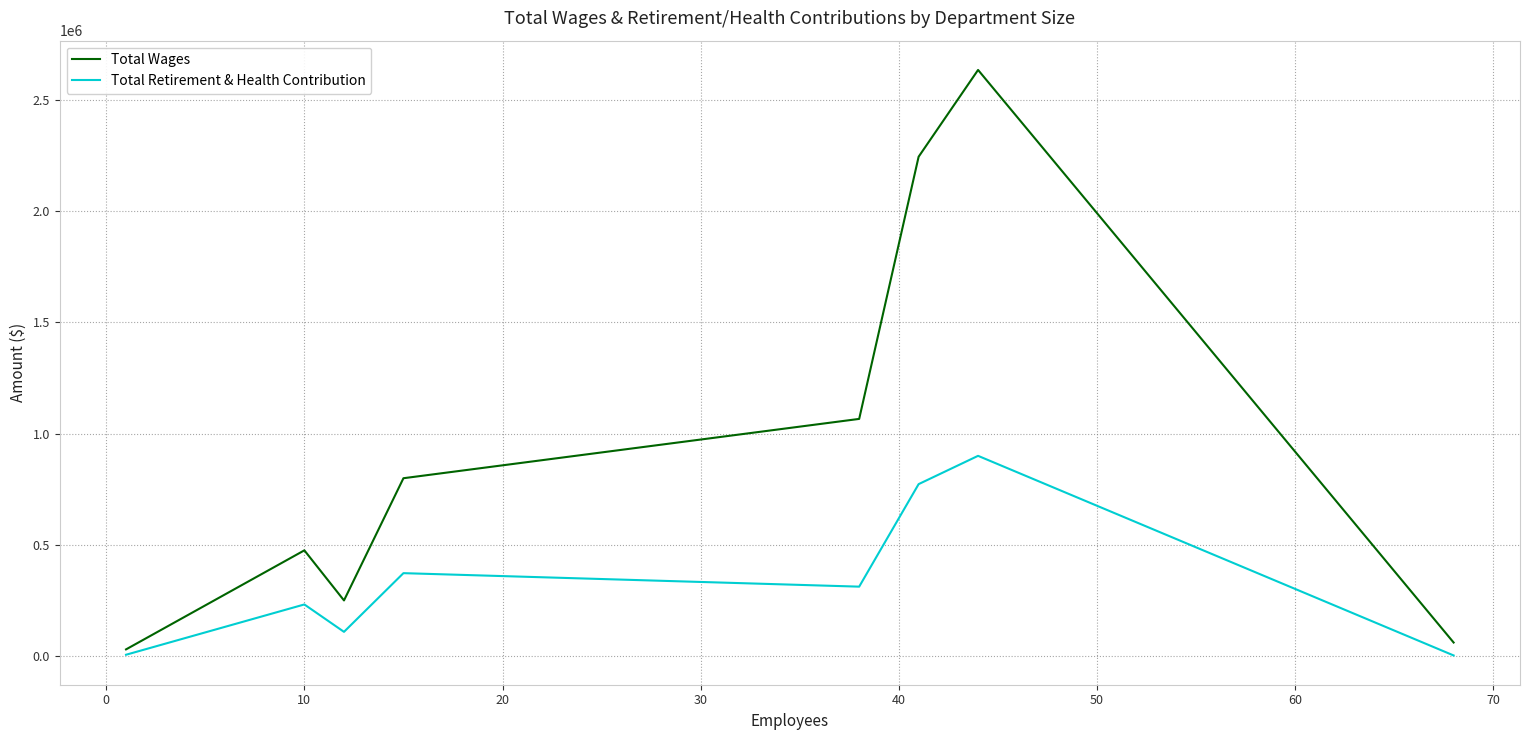

What is the maximum value shown in the chart?

2634017